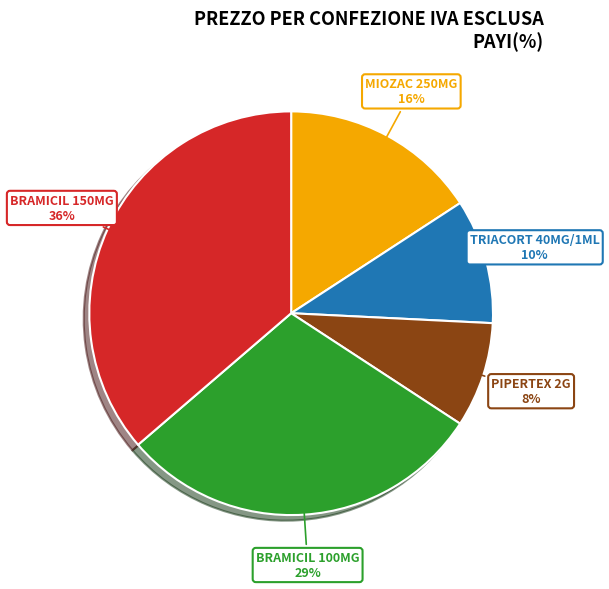

What percentage is the BRAMICIL 150MG slice, to the nearest percent?

36%